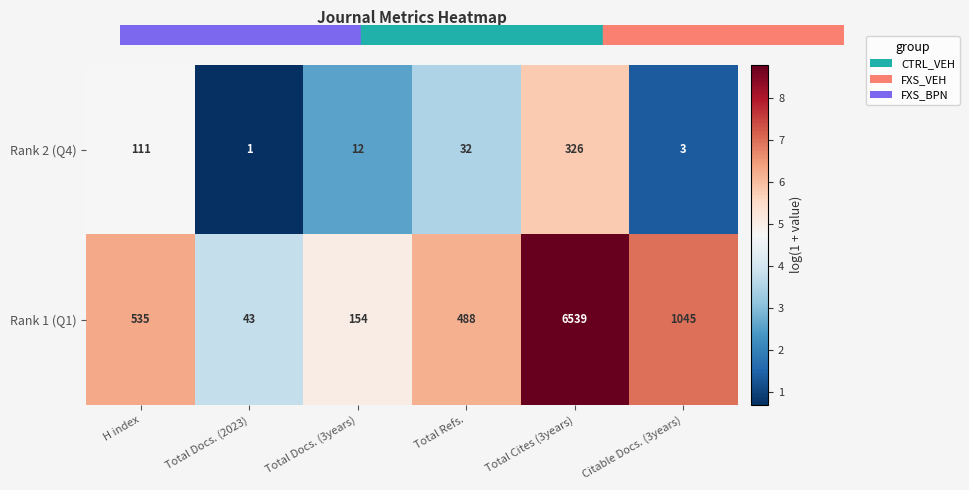

Rank the series by their maximum value, from highest to lowest.

Rank 1 (Q1), Rank 2 (Q4)